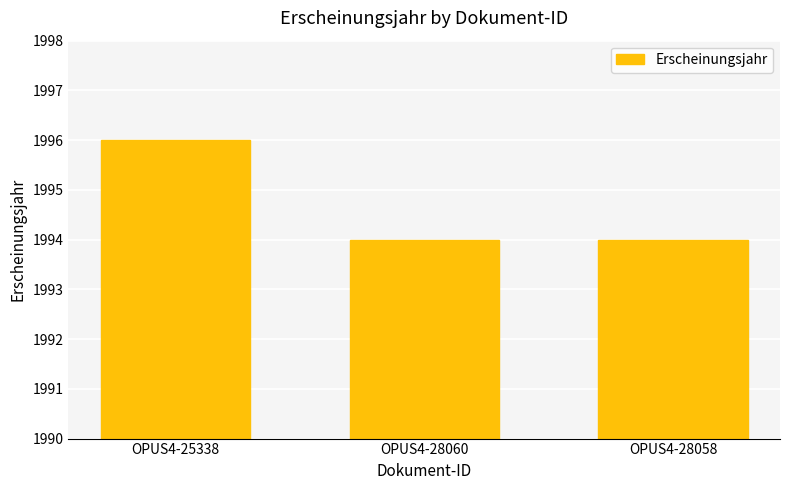

True or false: the data shows 865 at OPUS4-28060.

False